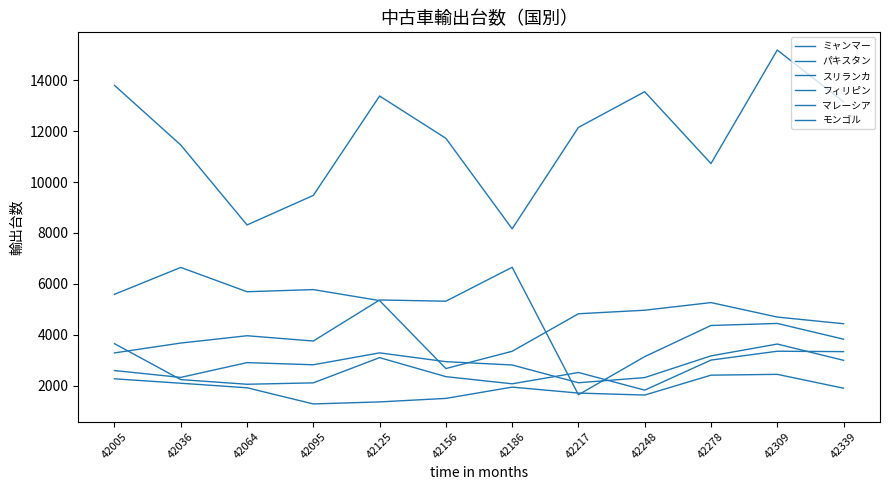

Reading left to right, list all the values displayed in this chart.

ミャンマー: 13797	11455	8316	9476	13378	11718	8165	12146	13547	10727	15184	13149
パキスタン: 3292	3679	3966	3758	5371	5322	6654	1649	3146	4369	4449	3831
スリランカ: 5592	6648	5694	5778	5346	2678	3356	4829	4968	5268	4699	4438
フィリピン: 2599	2330	2911	2826	3293	2948	2818	2120	2323	3175	3640	3001
マレーシア: 2275	2101	1923	1288	1368	1506	1949	1715	1637	2418	2450	1906
モンゴル: 3655	2244	2061	2116	3106	2360	2079	2523	1830	3010	3358	3342